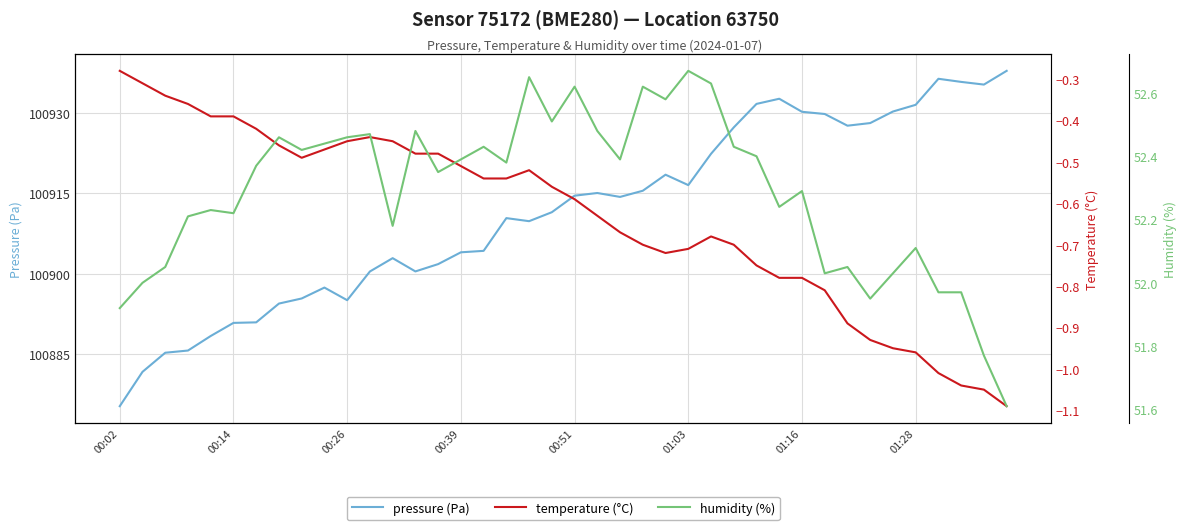

What is the approximate value of humidity (%) at 37?

52.0